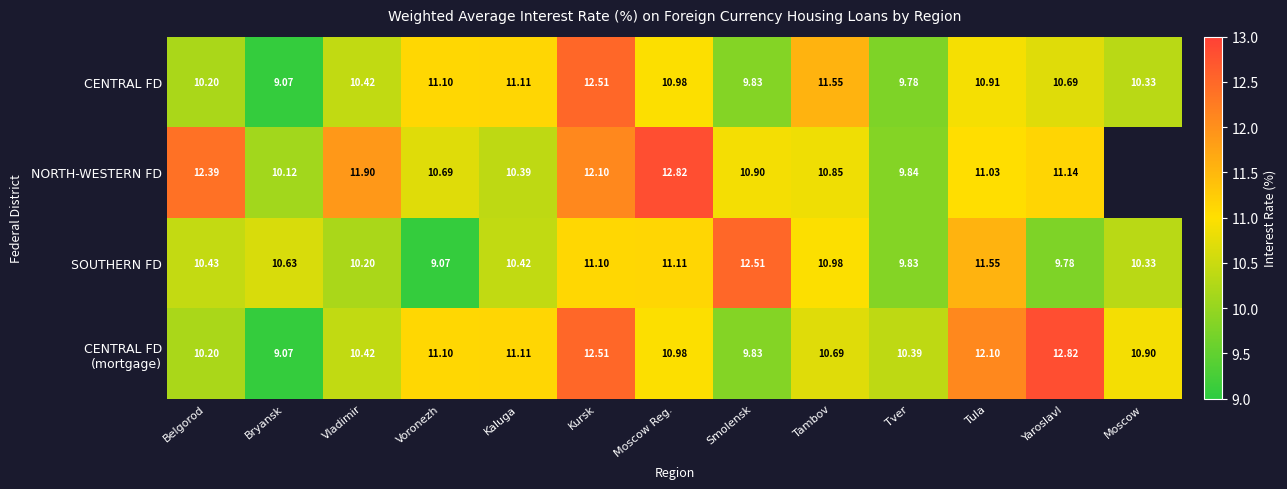

Between Belgorod and Vladimir, which series saw the biggest shift?

NORTH-WESTERN FD